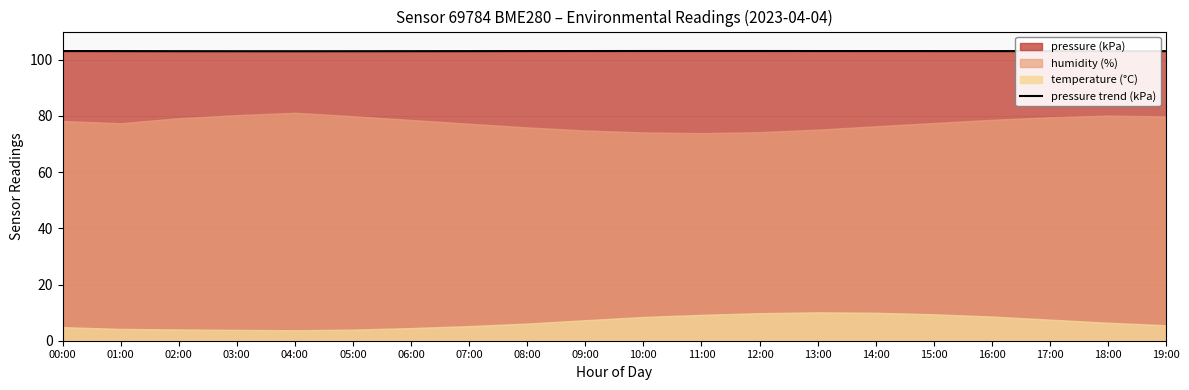

What is the difference between the maximum and minimum values?

0.1